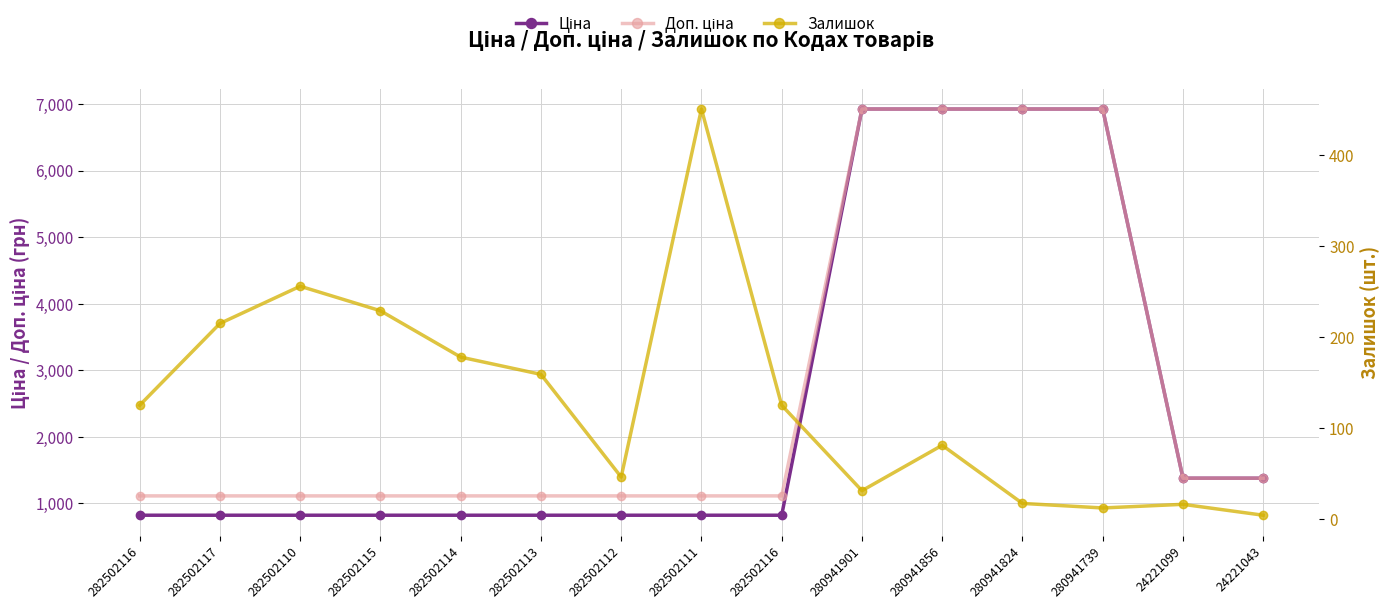

Which series changed the most between 282502115 and 280941901?

Ціна